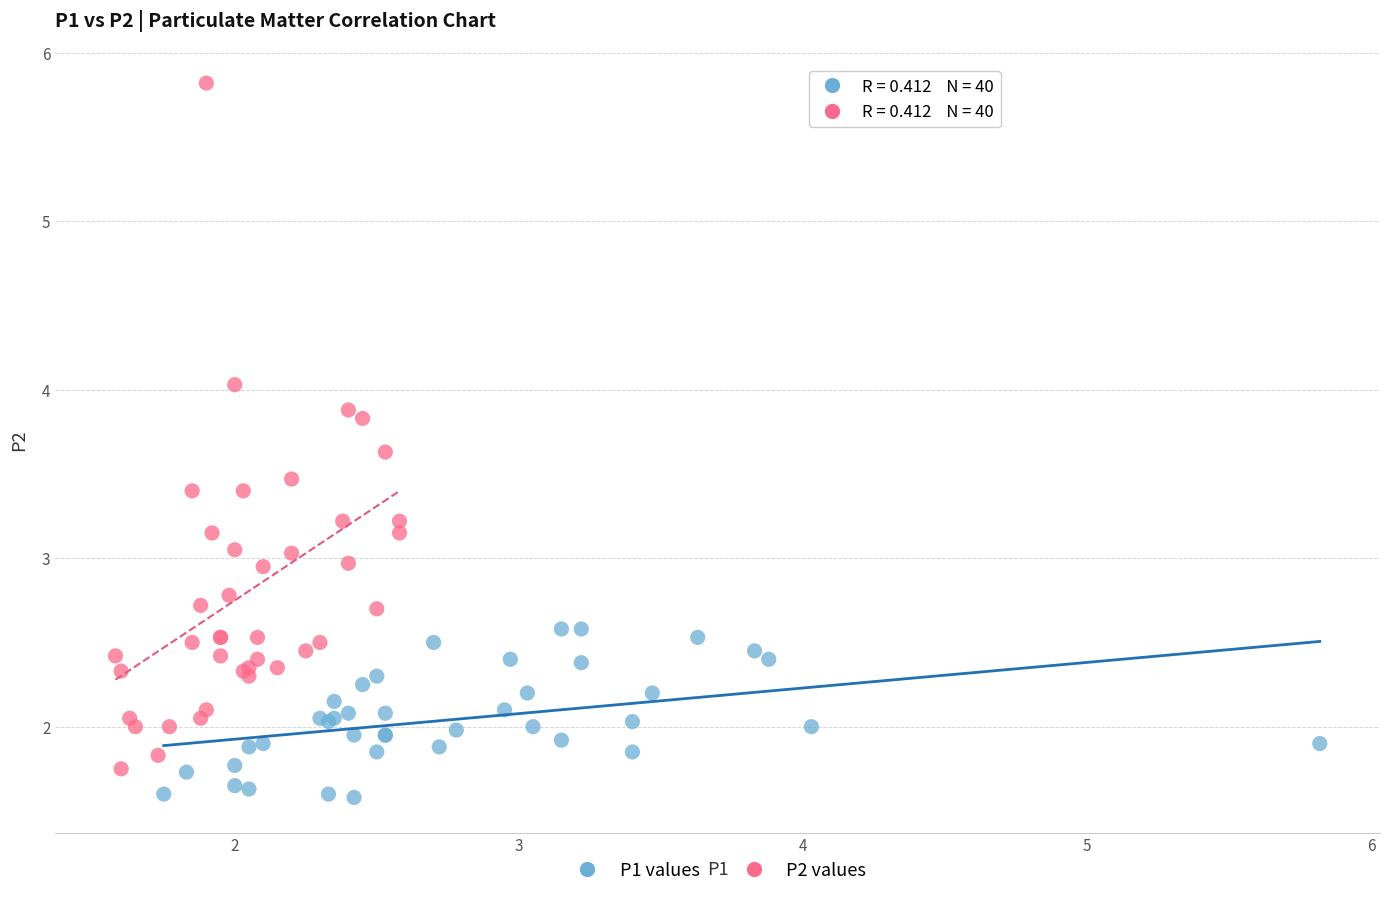

Which series has the widest spread of Y values?

P2 values